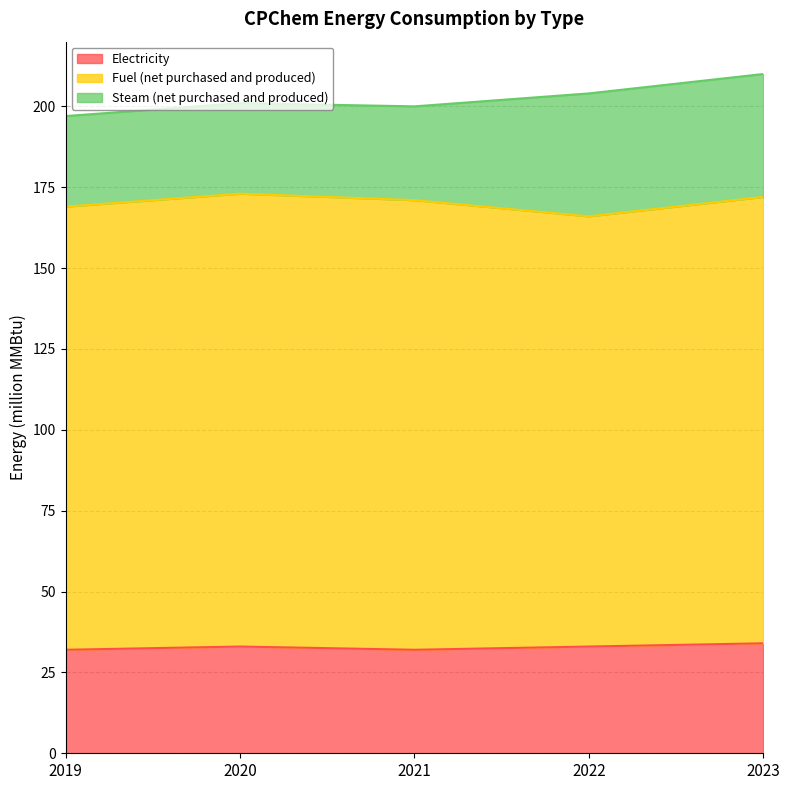

At how many categories does at least one series exceed 62?

5